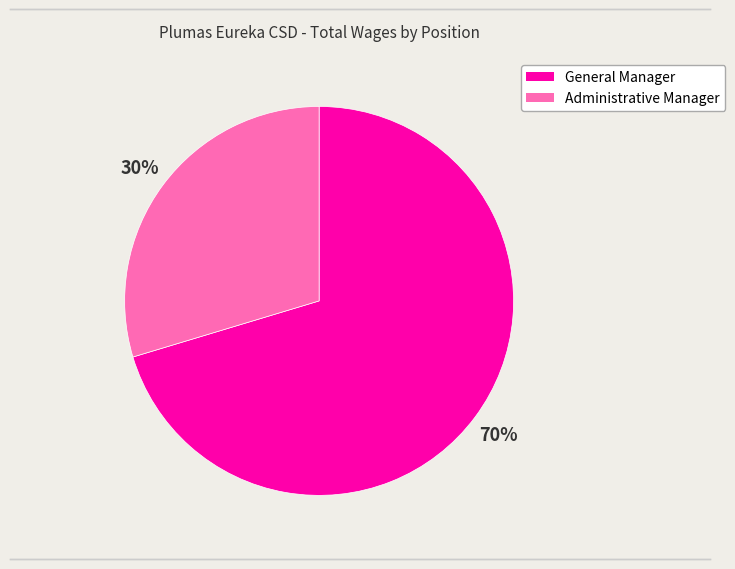

How many segments does this pie chart have?

2